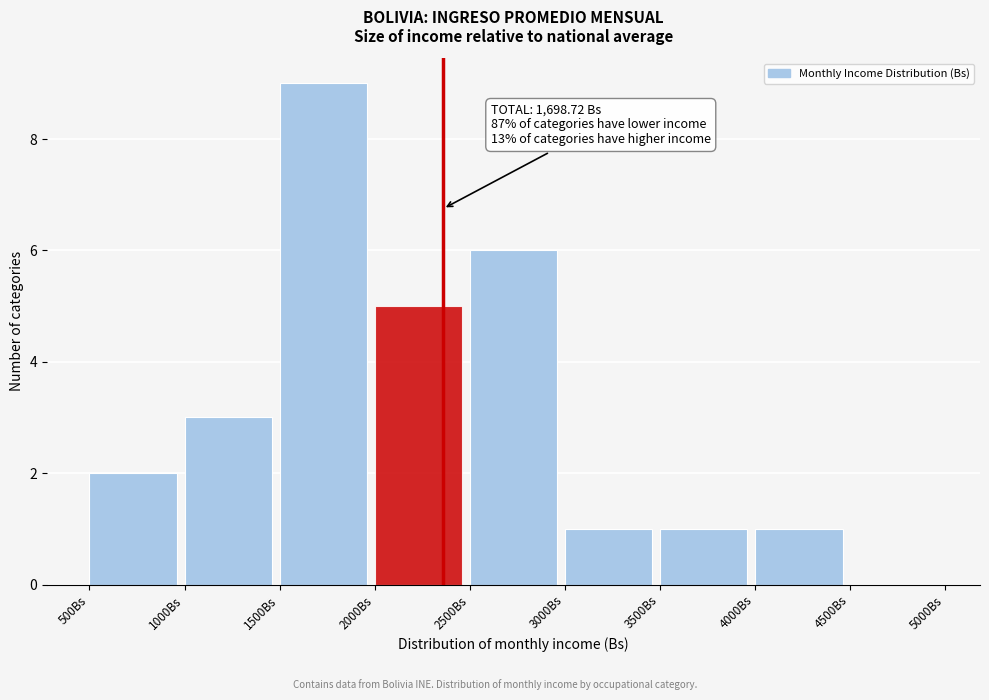

Over which range of the x-axis is the bar tallest?

1500 to 2000